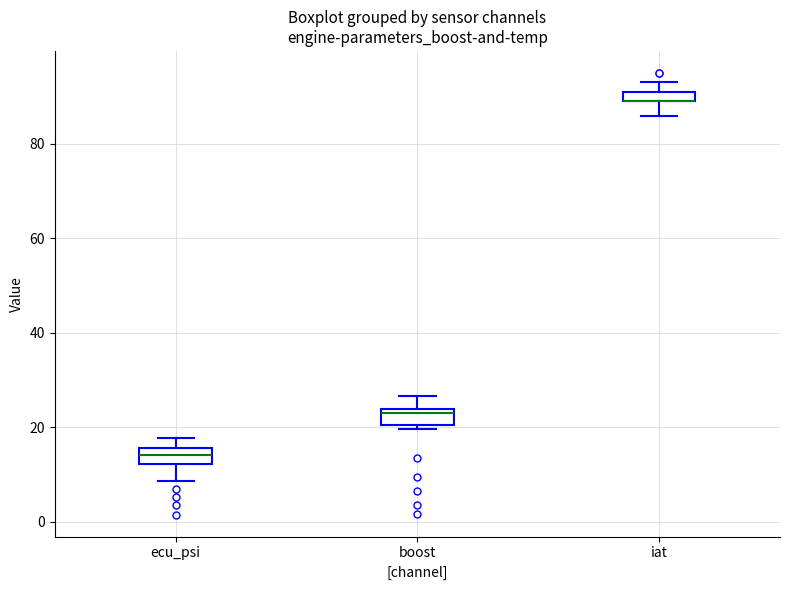

Where does the median line of the box for ecu_psi sit on the y-axis? The values are not printed on the chart, so give them approximately, as read against the axis.

14